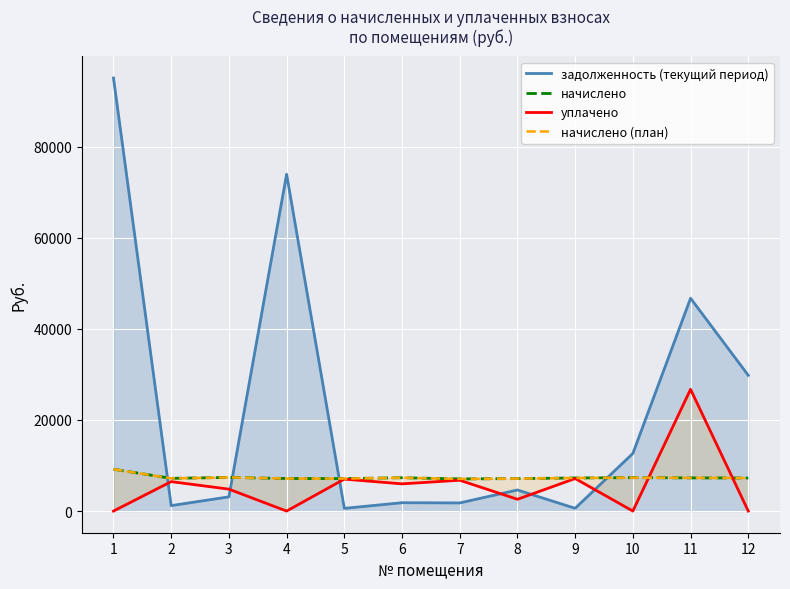

What is the maximum value shown in the chart?

95063.2